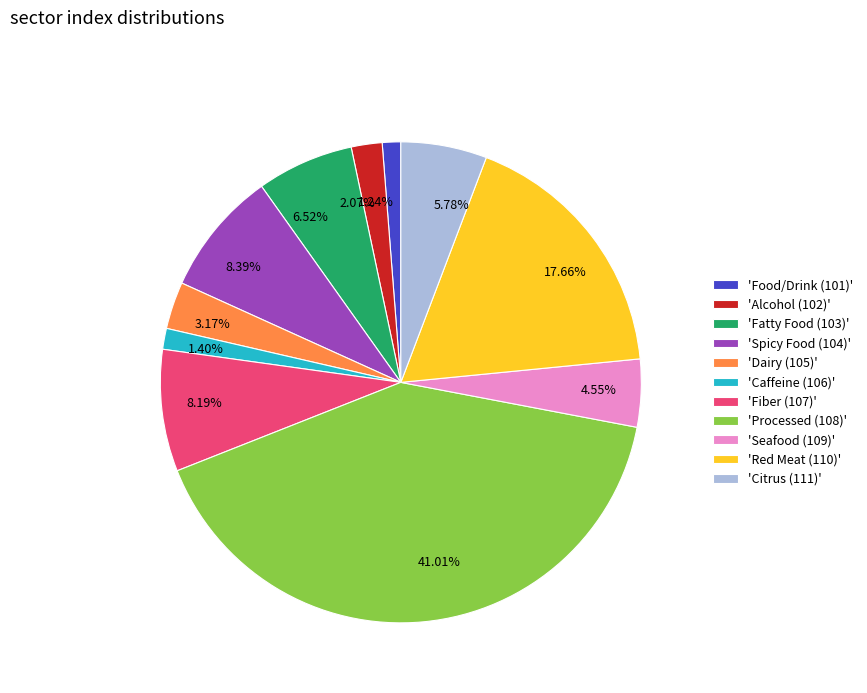

Is there a majority slice in this chart?

No